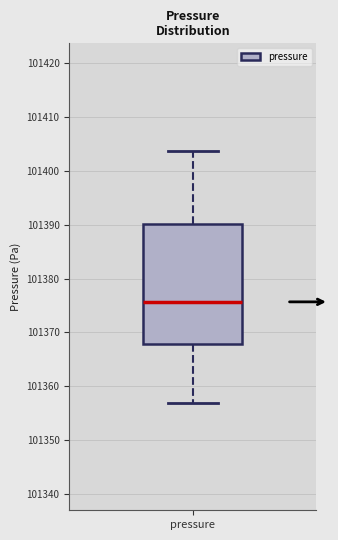

Where is the lower edge of the box for pressure on the y-axis? The values are not printed on the chart, so give them approximately, as read against the axis.

101368